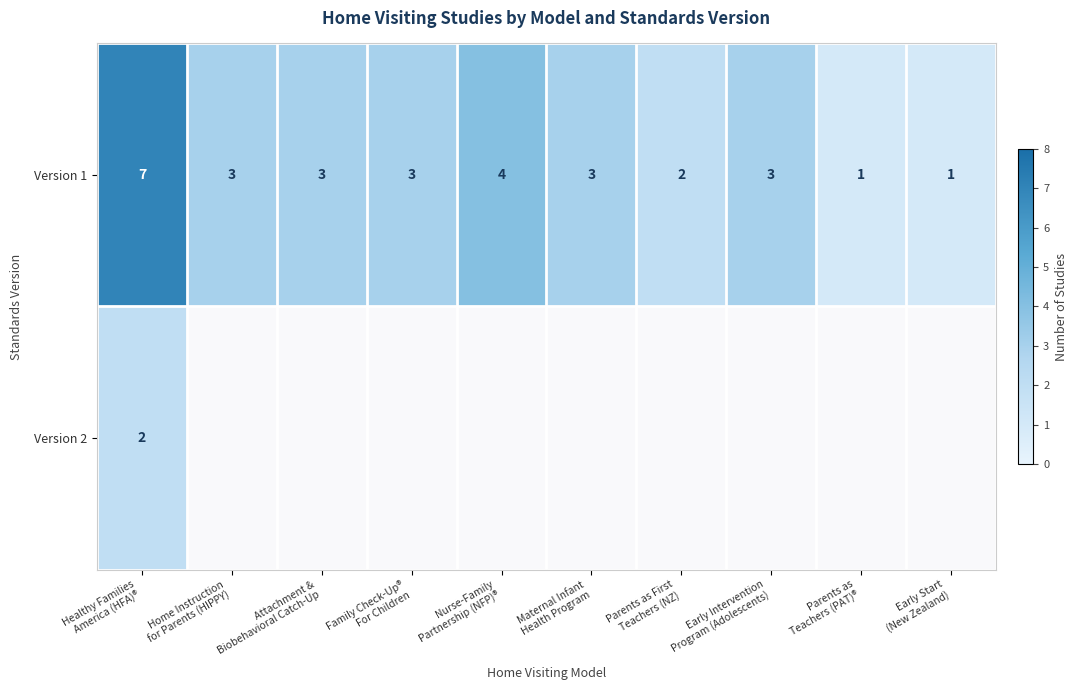

At which category is the sum across all series the highest?

Healthy Families
America (HFA)®